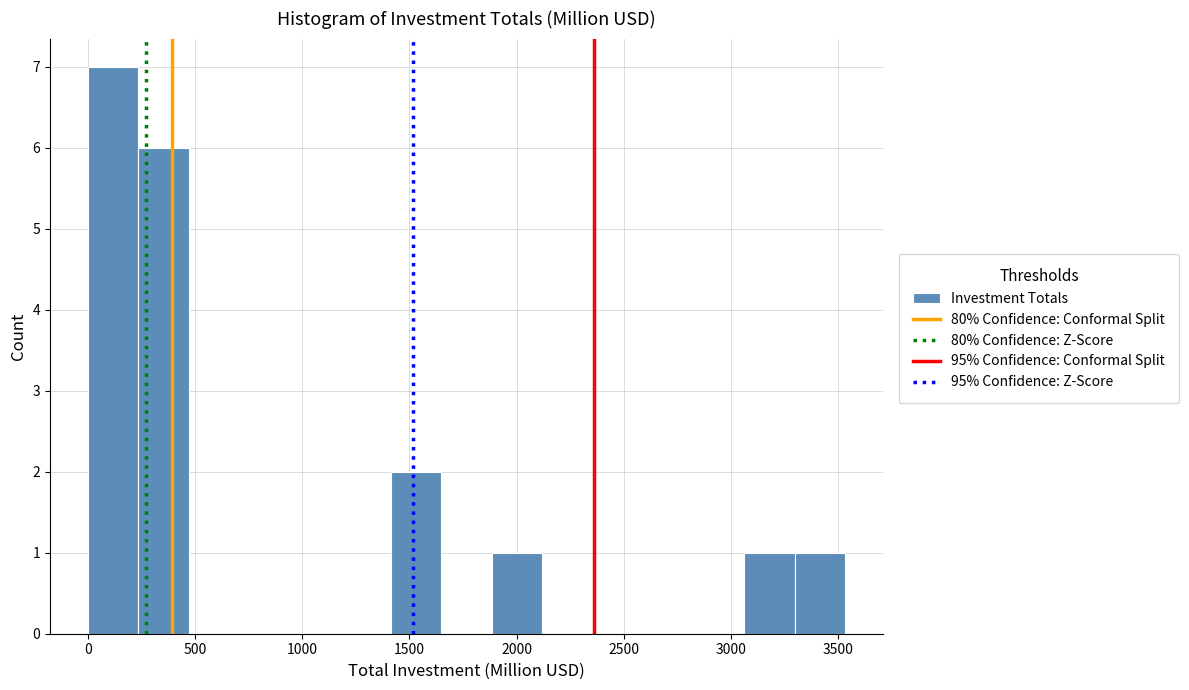

Reading left to right, transcribe this chart: for each bar, give the range it covers on the x-axis and its height. Neither the bar edges nor the heights are printed on the chart, so give them approximately, as read against the axes.

0 to 250: 7
250 to 450: 6
450 to 700: 0
700 to 950: 0
950 to 1200: 0
1200 to 1400: 0
1400 to 1650: 2
1650 to 1900: 0
1900 to 2100: 1
2100 to 2350: 0
2350 to 2600: 0
2600 to 2850: 0
2850 to 3050: 0
3050 to 3300: 1
3300 to 3550: 1